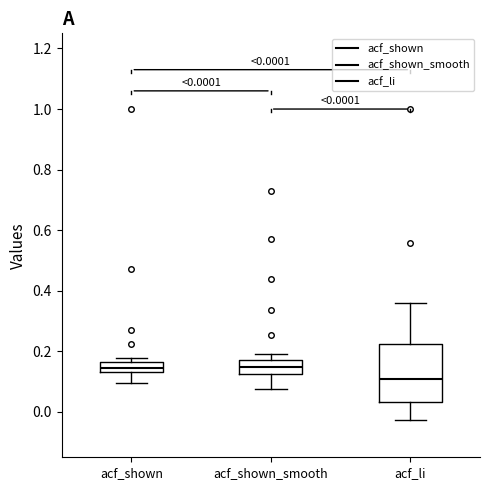

Which box is the tallest, from its lower edge to its upper edge?

acf_li